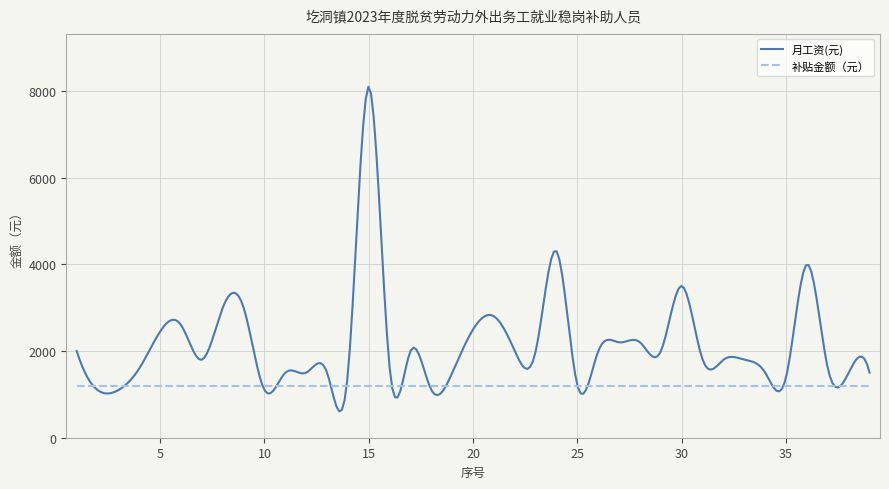

List the series in order of their overall mean, lowest first.

补贴金额（元）, 月工资(元)